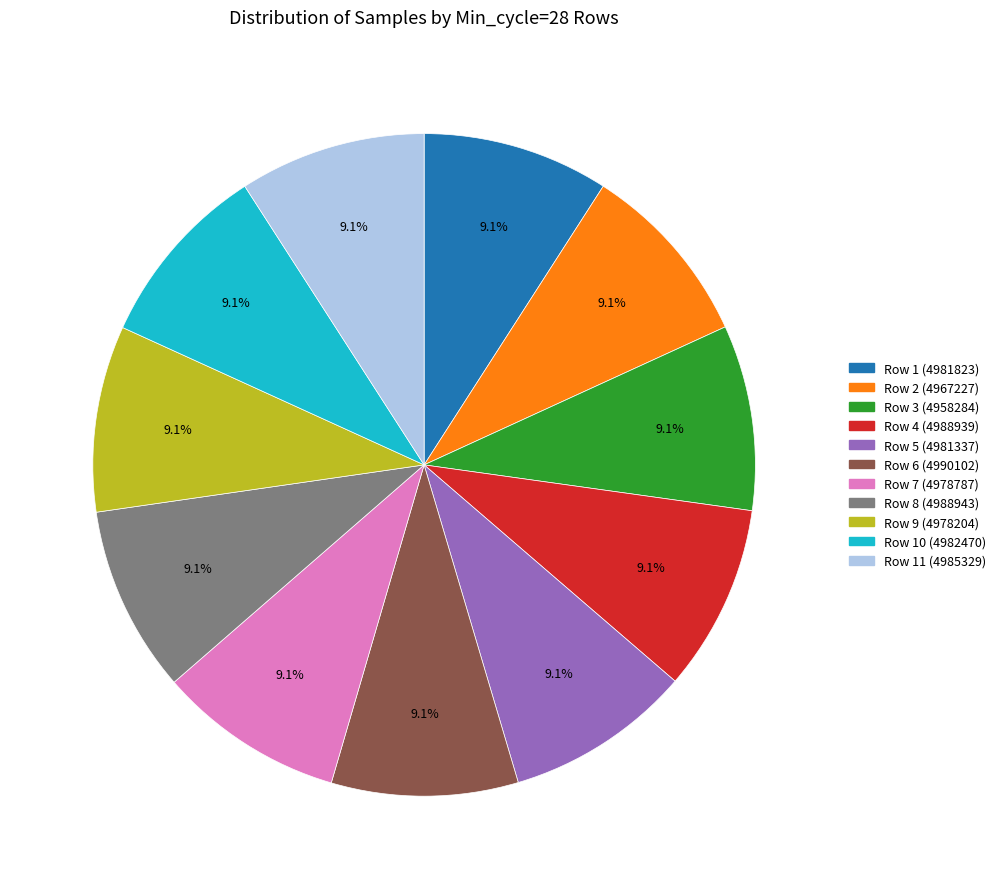

Is there any slice that represents more than half of the pie?

No